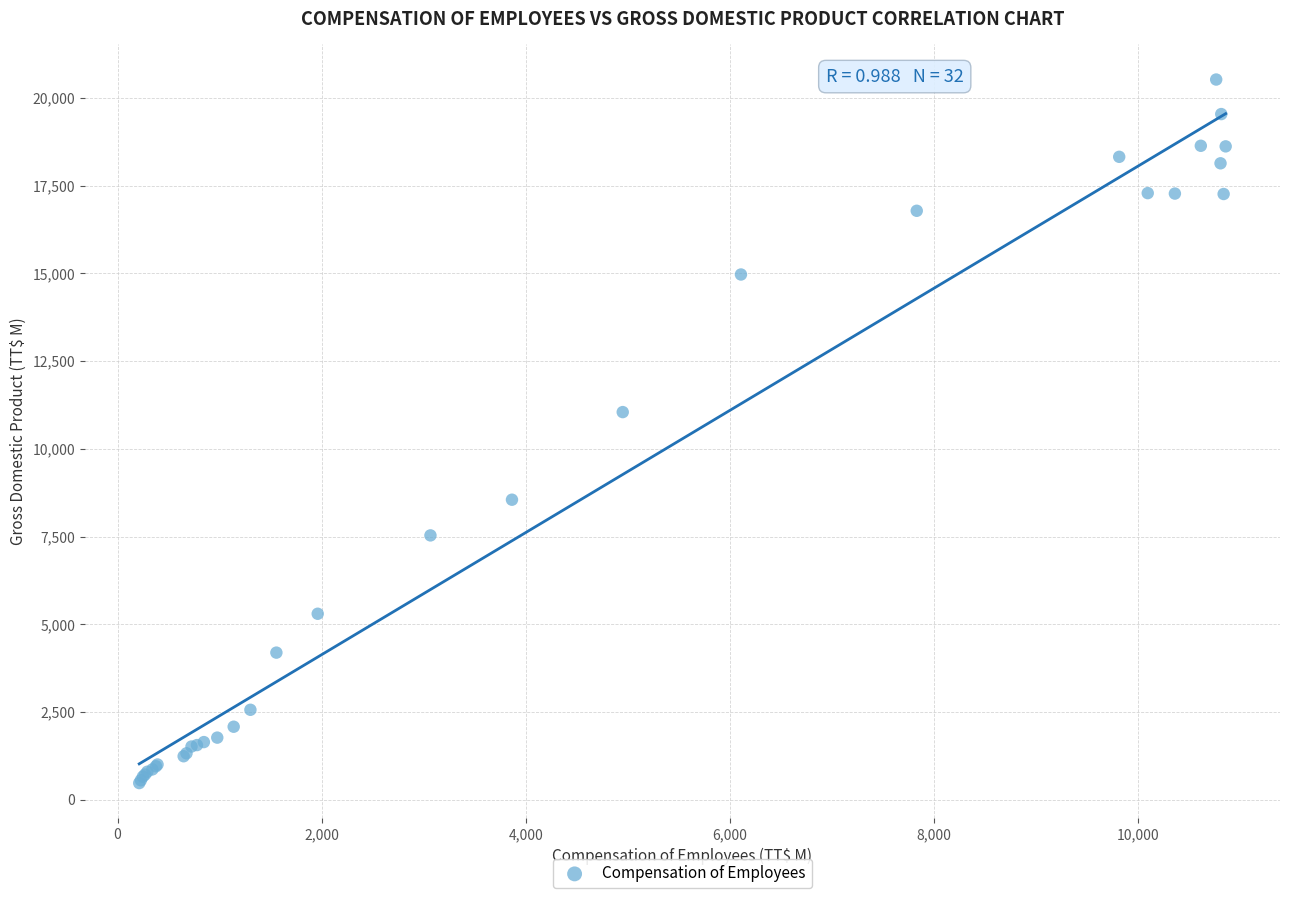

What Y value in the scatter plot is closest to 10498?

11045.8